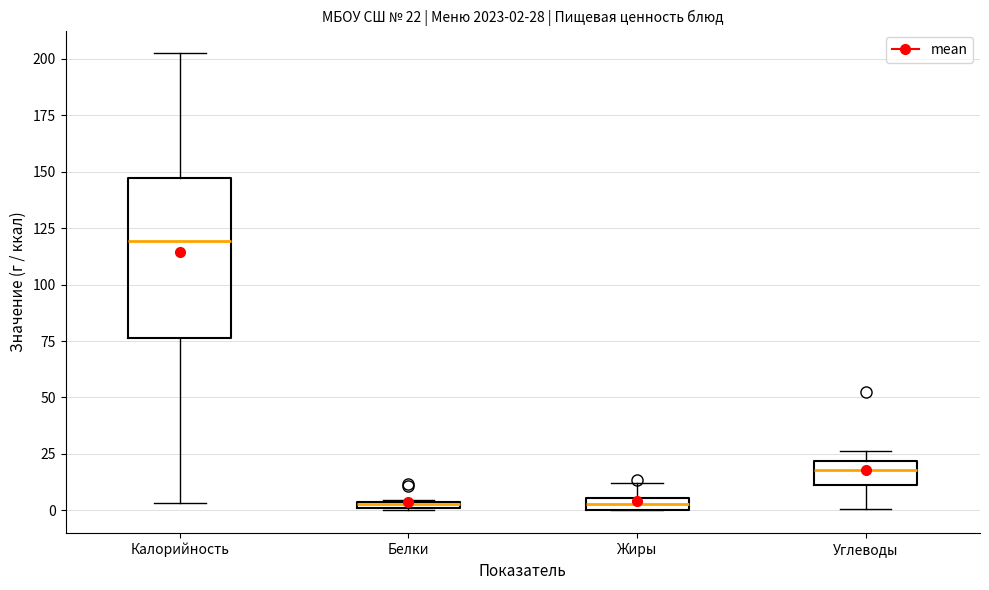

Which box is the tallest, from its lower edge to its upper edge?

Калорийность